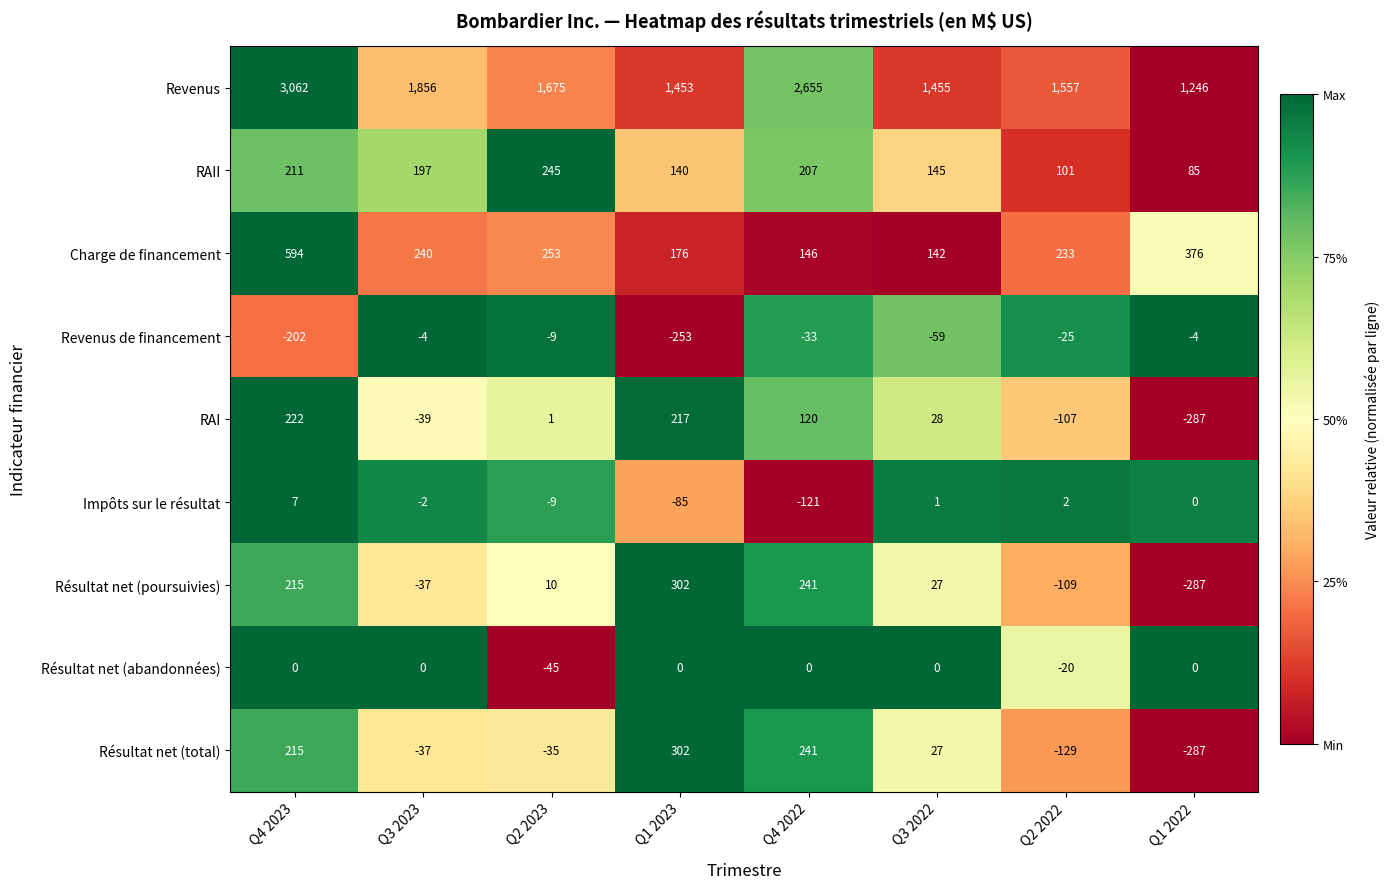

List the labels in order of Impôts sur le résultat value, smallest first.

Q4 2022, Q1 2023, Q2 2023, Q3 2023, Q1 2022, Q3 2022, Q2 2022, Q4 2023